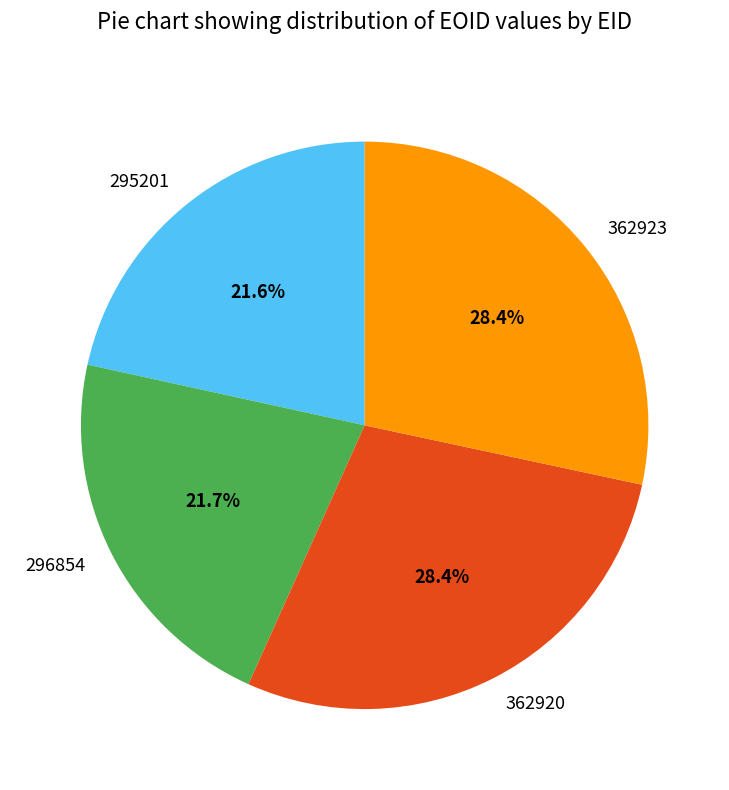

To the nearest percent, what percentage of the pie is 296854?

22%